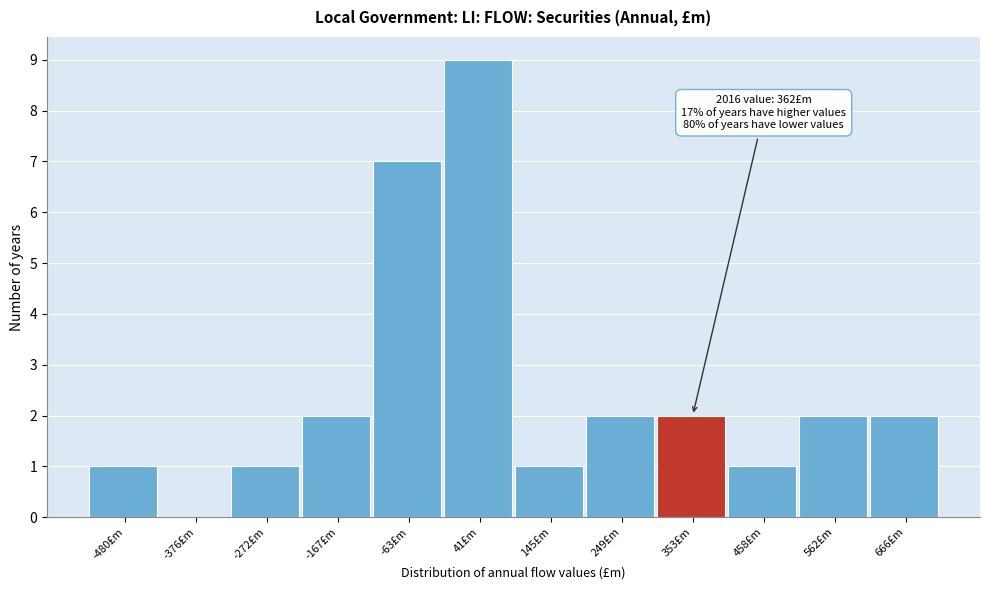

Which range on the x-axis has the tallest bar?

-20 to 100